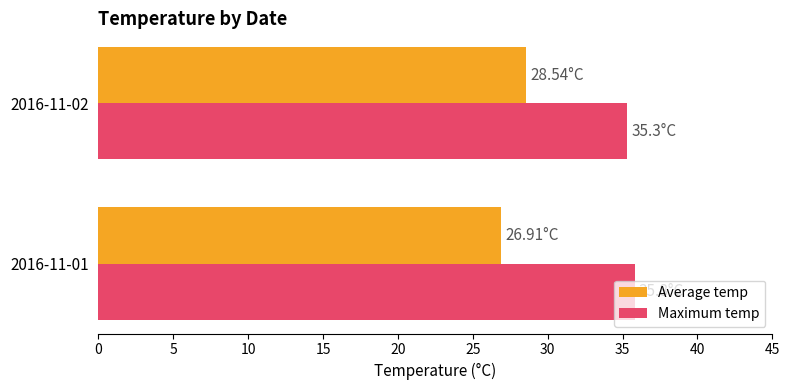

What is the sum of all Average temp values?

55.5